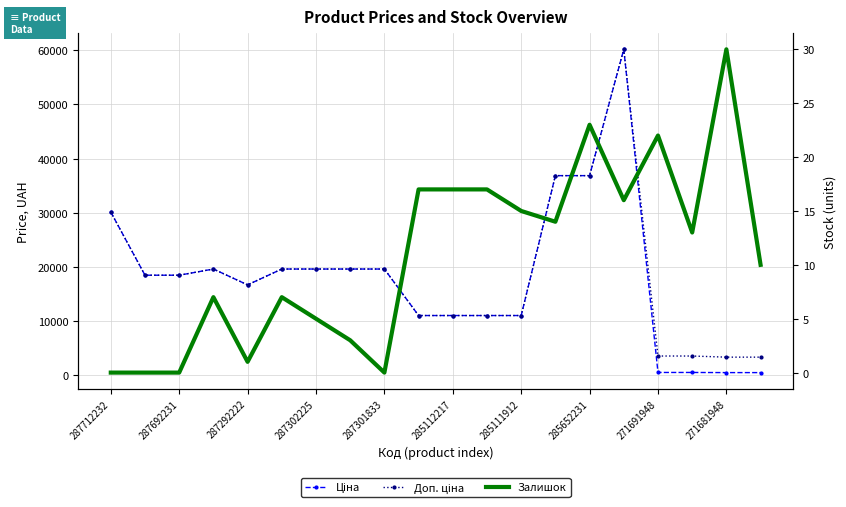

Reading left to right, transcribe all the data shown in this chart.

Ціна: 30102.8	18420.9	18420.9	19564.9	16636.8	19564.9	19564.9	19564.9	19564.9	10964.4	10964.4	10964.4	10964.4	36841.8	36841.8	60205.6	434.3	434.3	408.2	408.2
Доп. ціна: 30102.8	18420.9	18420.9	19564.9	16636.8	19564.9	19564.9	19564.9	19564.9	10964.4	10964.4	10964.4	10964.4	36841.8	36841.8	60205.6	3474.1	3474.1	3265.8	3265.8
Залишок: 0.0	0.0	0.0	7.0	1.0	7.0	5.0	3.0	0.0	17.0	17.0	17.0	15.0	14.0	23.0	16.0	22.0	13.0	30.0	10.0